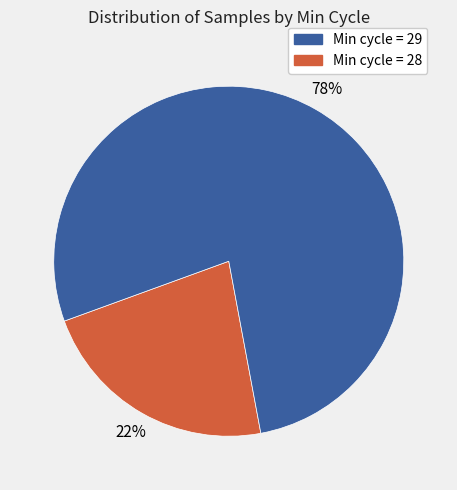

Is there a majority slice in this chart?

Yes